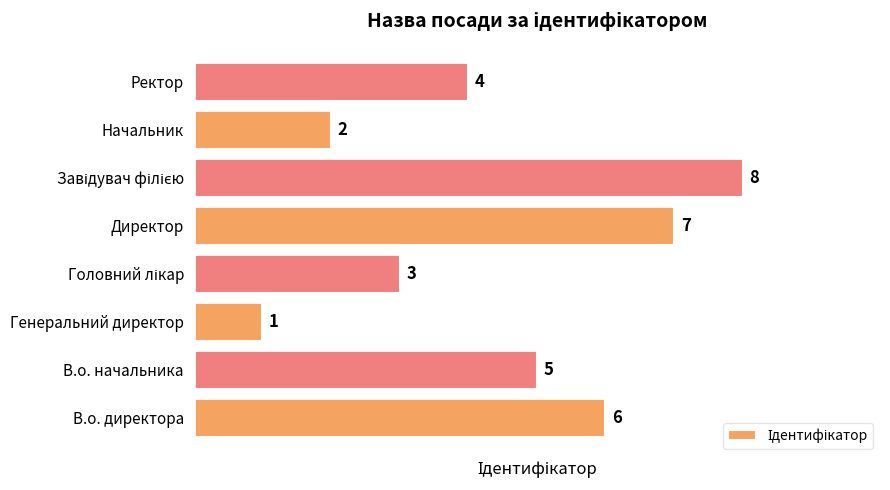

Is it true that the value at В.о. директора is 9?

False